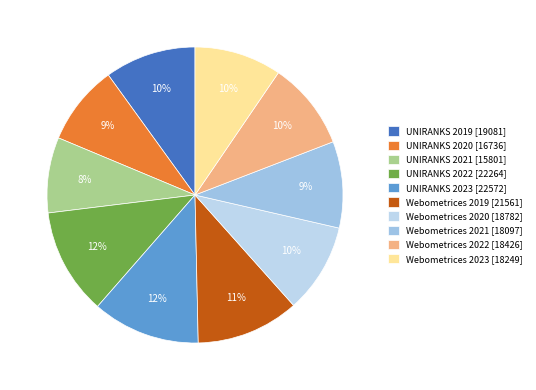

How many slices are in this pie chart?

10